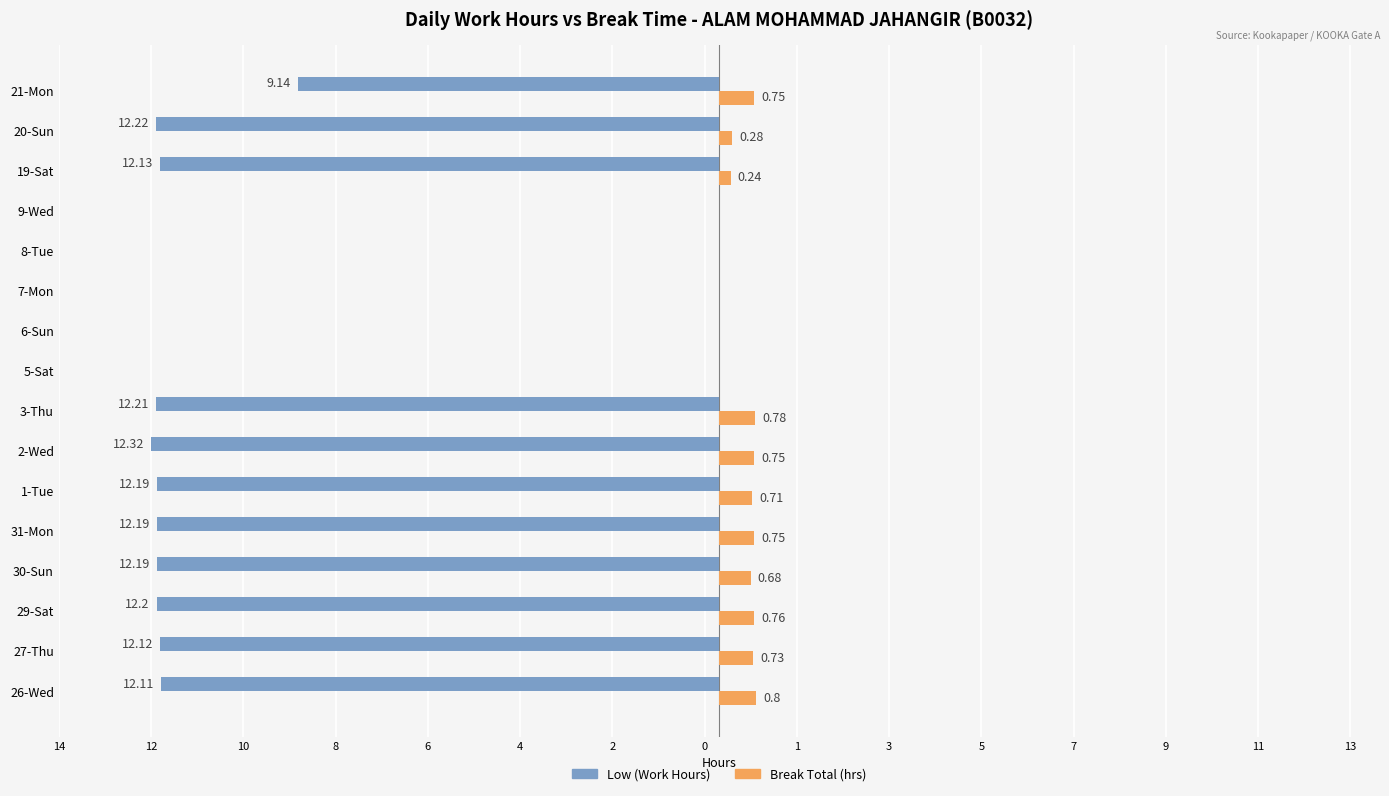

What is the sum of all Break Total (hrs) values?

7.2